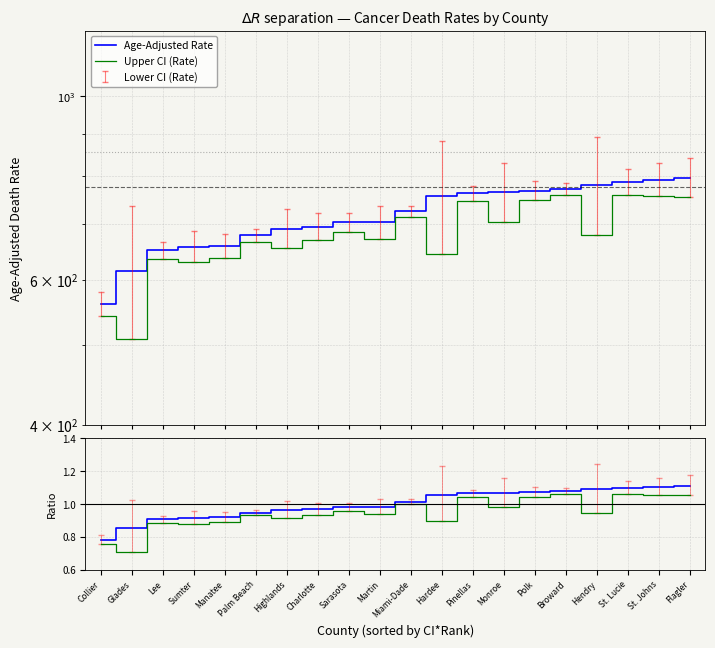

True or false: Age-Adjusted Rate has a value of 768.7 at Polk.

True